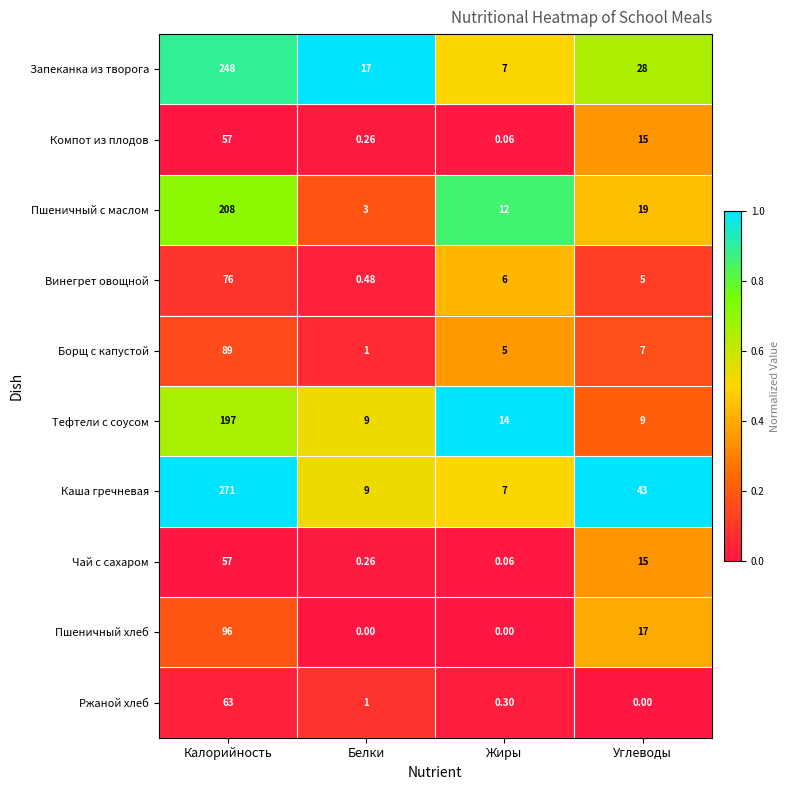

What is the difference between the highest and lowest values at Белки?

17.0